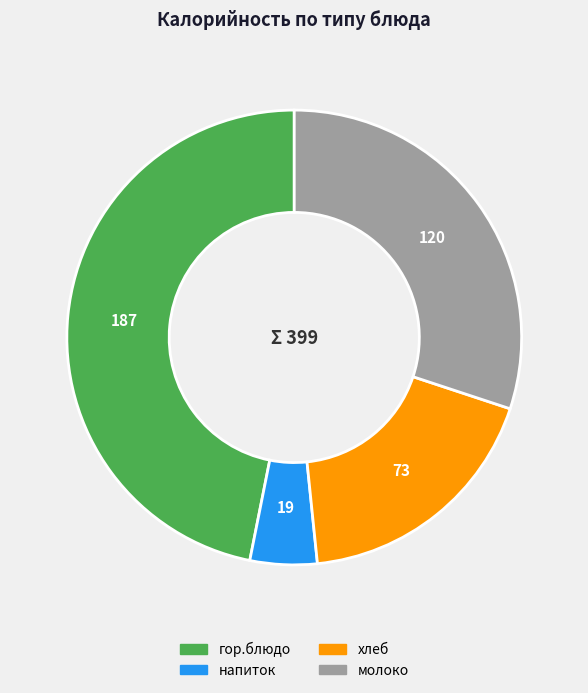

Is there any slice that represents more than half of the pie?

No